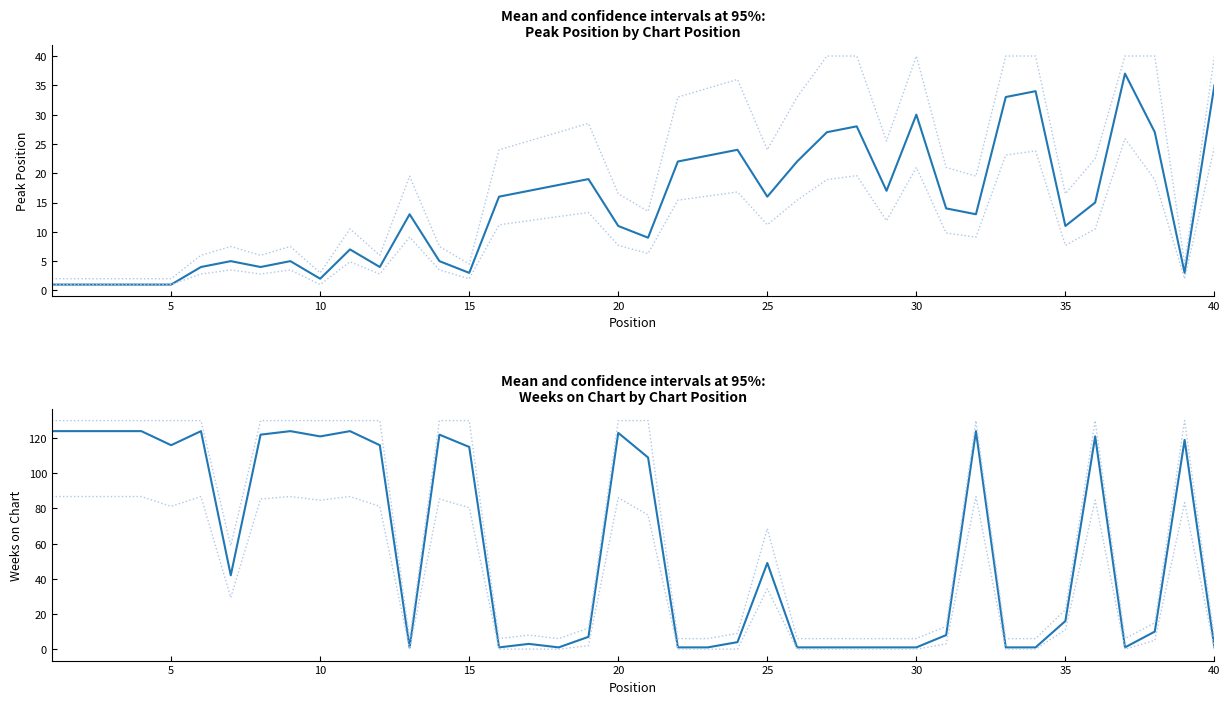

Which series has the largest total across all categories?

Weeks on Chart CI upper